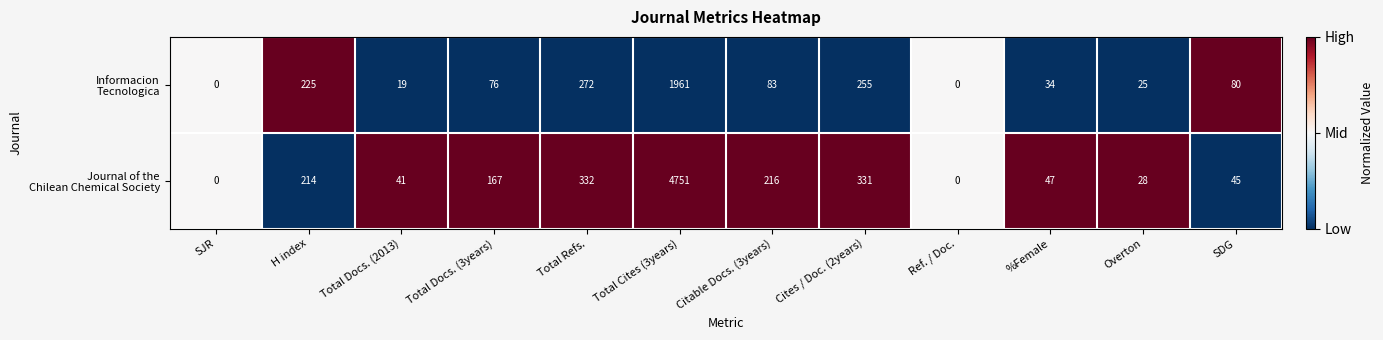

At which category does the chart reach its peak across all series?

Total Cites (3years)